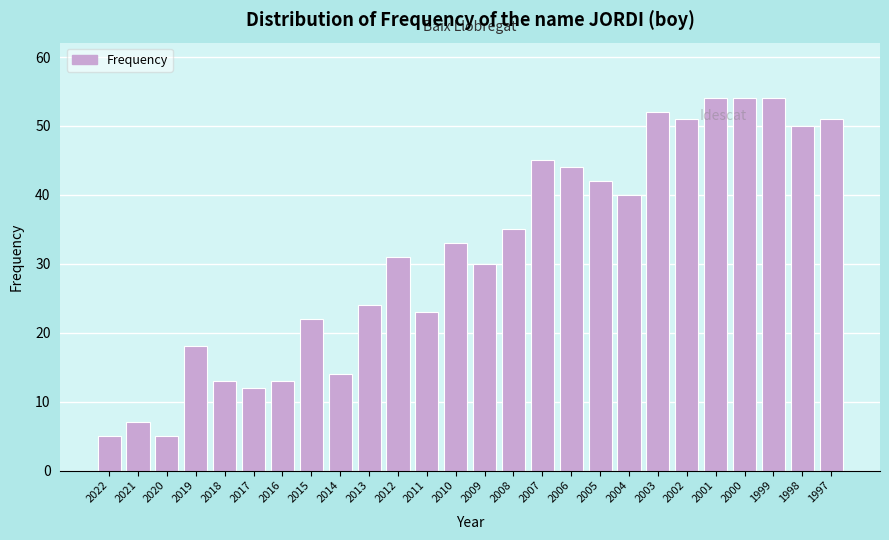

Reading left to right, what are all the values shown in this chart?

2022=5	2021=7	2020=5	2019=18	2018=13	2017=12	2016=13	2015=22	2014=14	2013=24	2012=31	2011=23	2010=33	2009=30	2008=35	2007=45	2006=44	2005=42	2004=40	2003=52	2002=51	2001=54	2000=54	1999=54	1998=50	1997=51